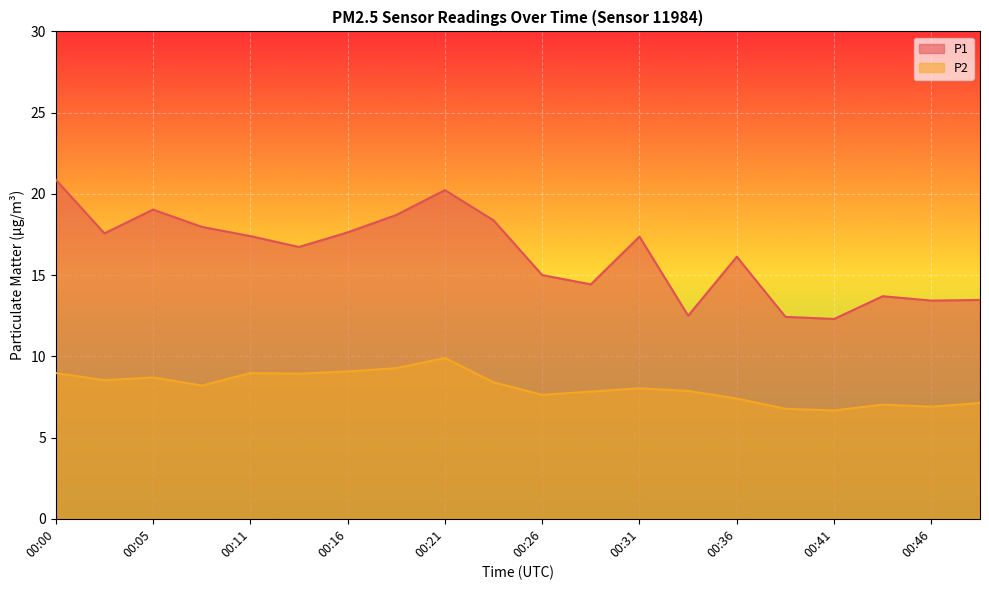

How many lines are shown in the chart?

2